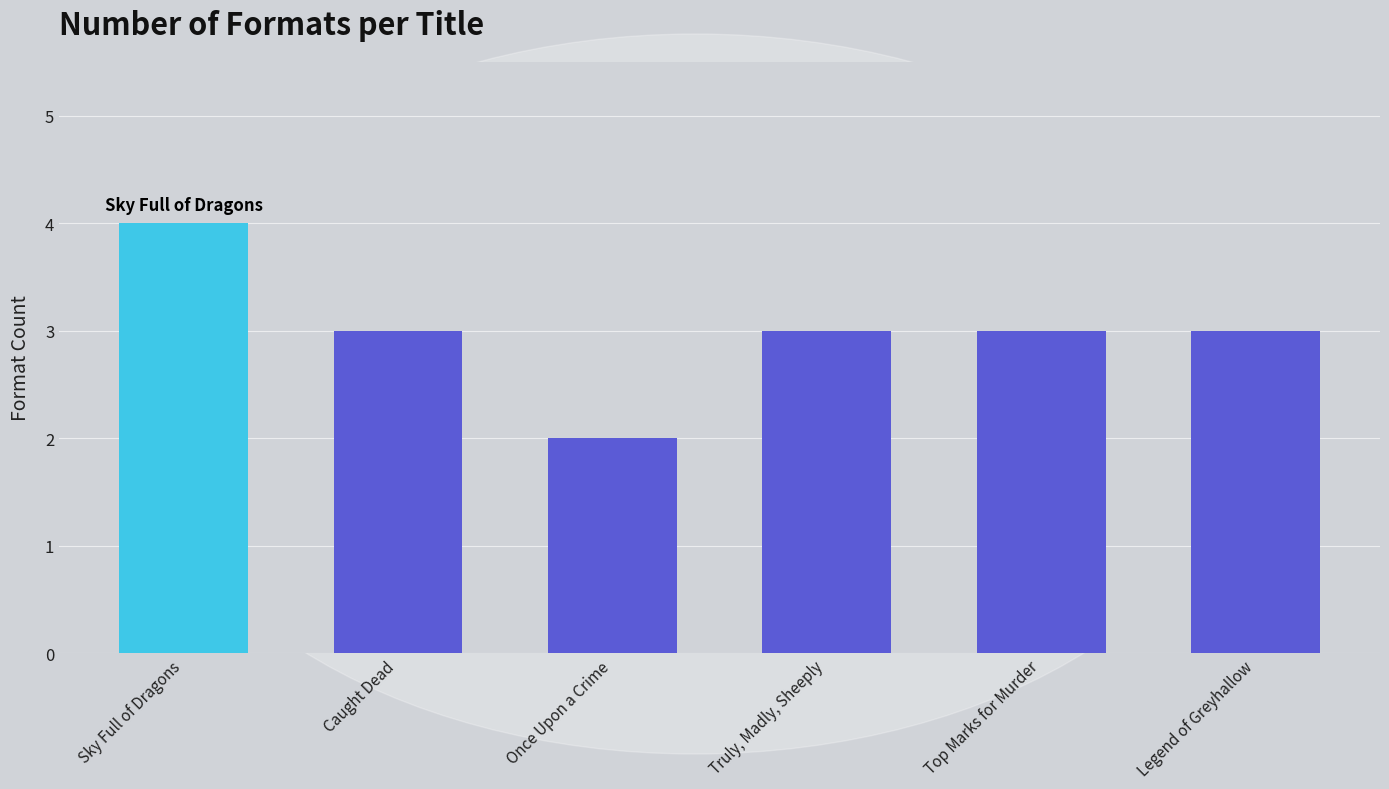

Does the chart contain stacked bars?

No